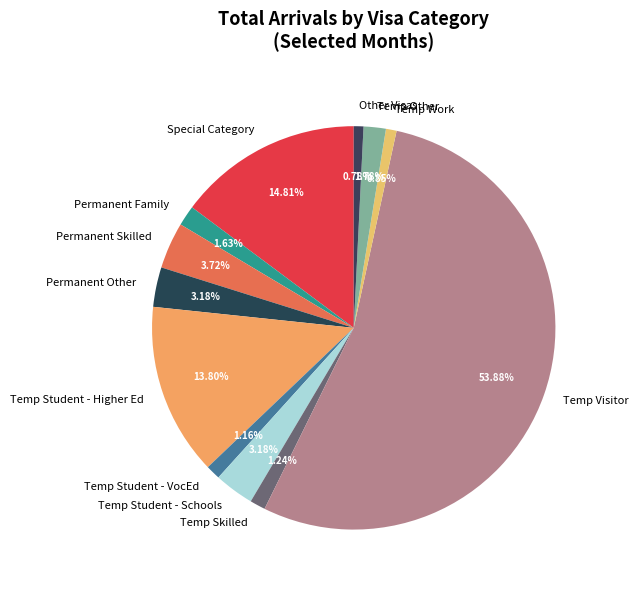

Is there any slice that represents more than half of the pie?

Yes